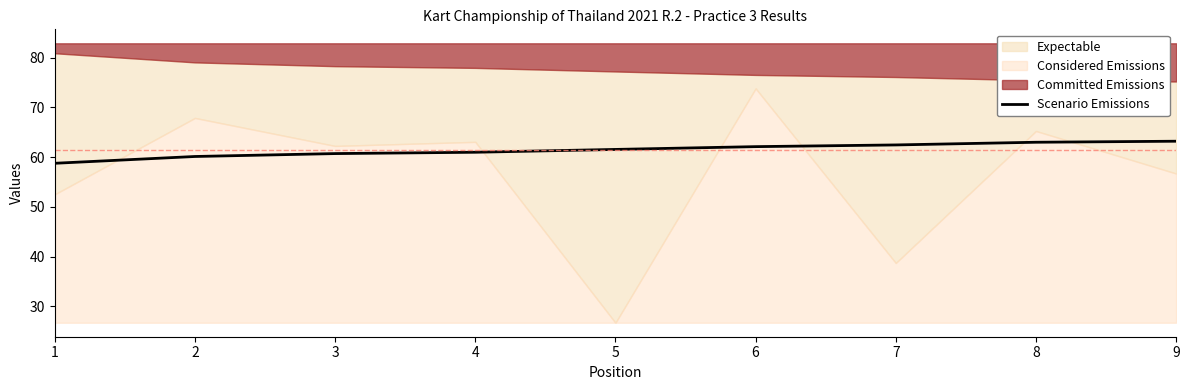

At which label does the data first exceed 61?

5